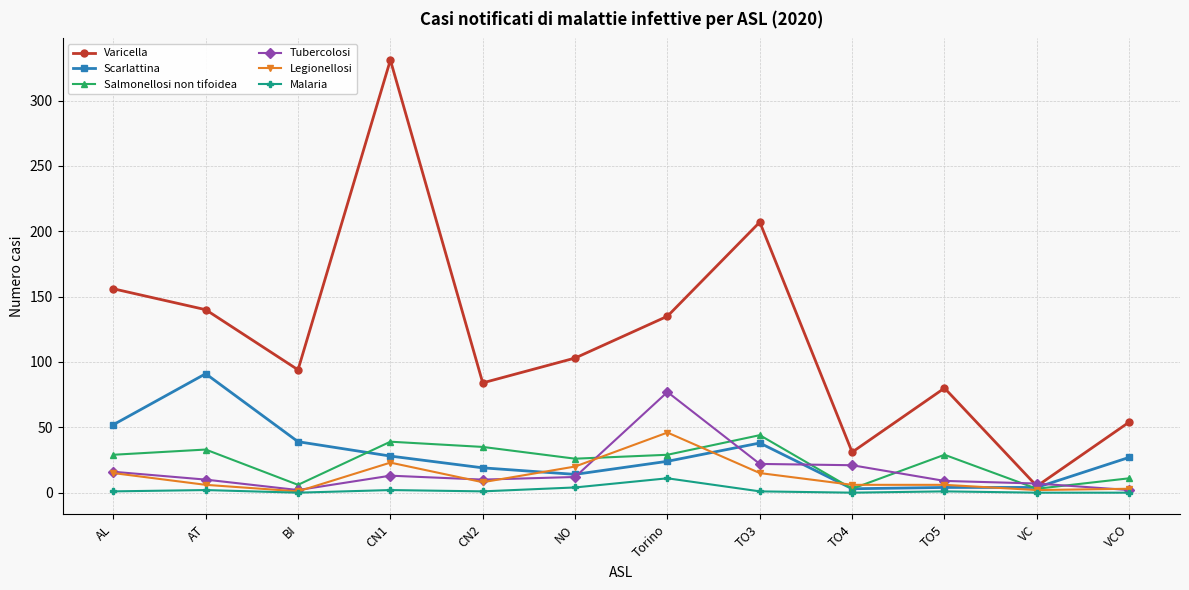

What is the difference between the maximum and minimum values in the Legionellosi series?

45